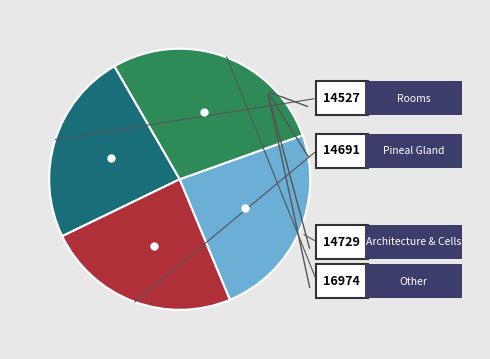

Does any single category account for the majority?

No